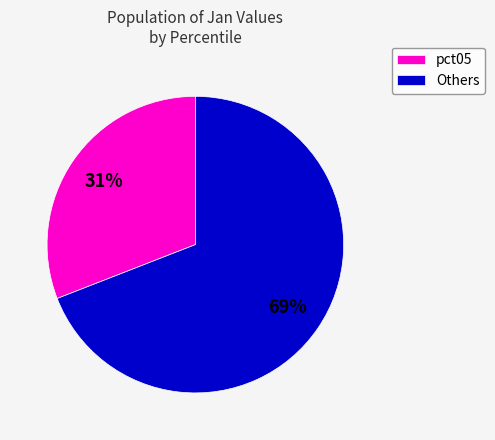

What is the smallest slice in the pie chart?

pct05